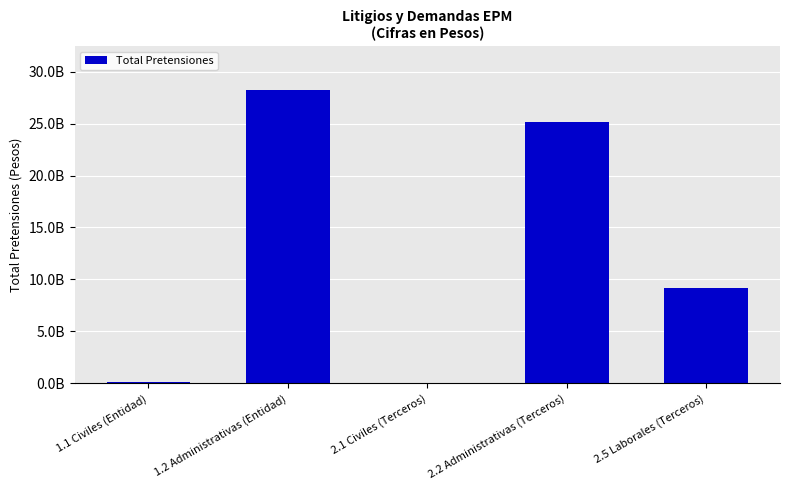

Are the bars horizontal?

No